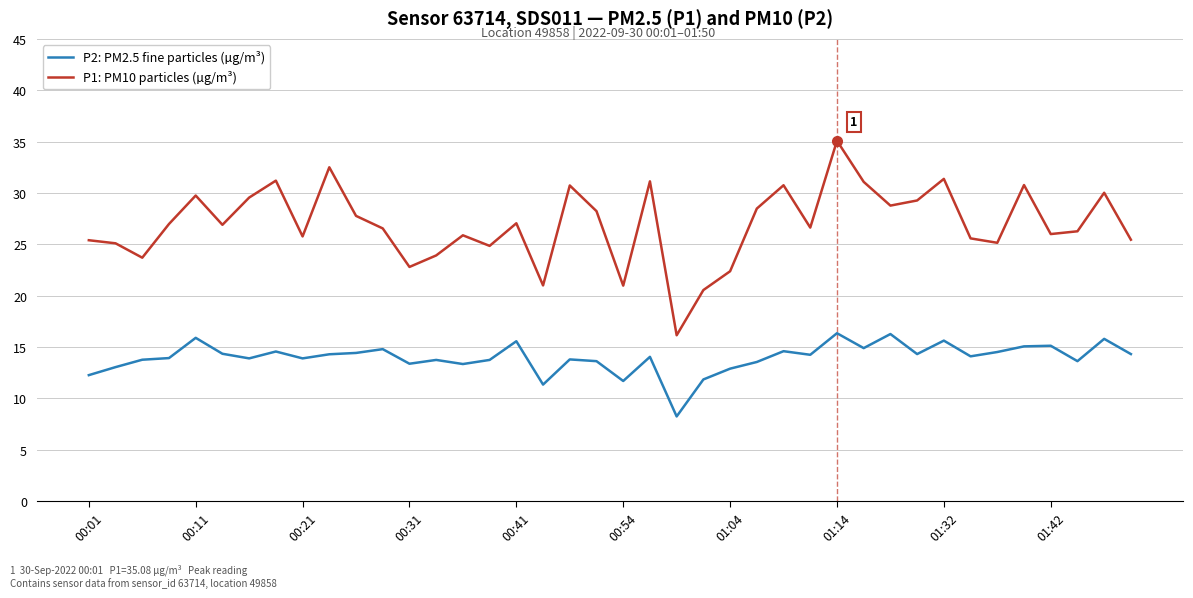

List the series in order of their peak value, highest first.

P1: PM10 particles (µg/m³), P2: PM2.5 fine particles (µg/m³)